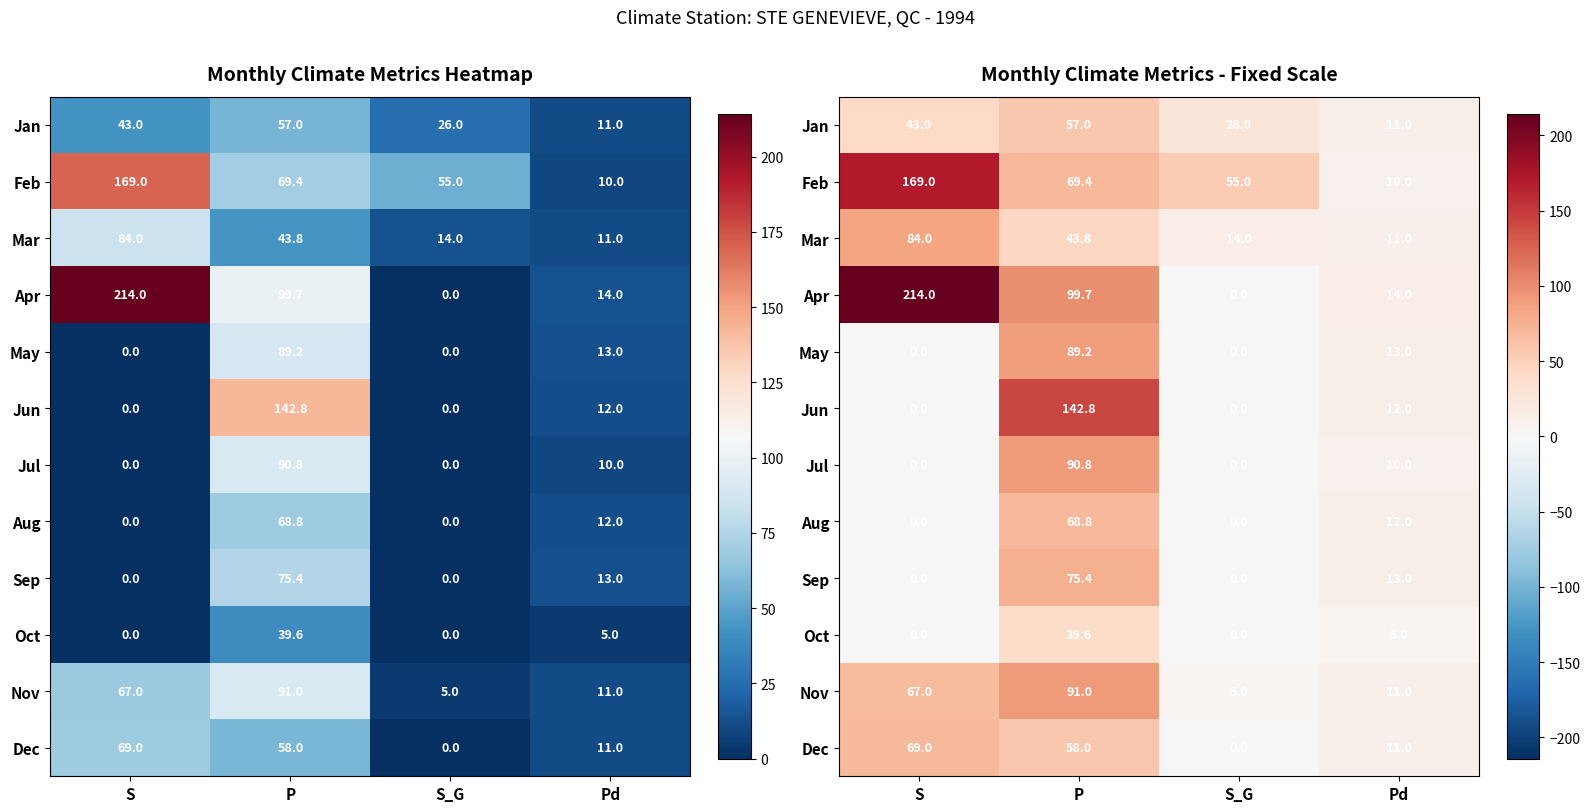

Which series has the widest spread of values?

Apr